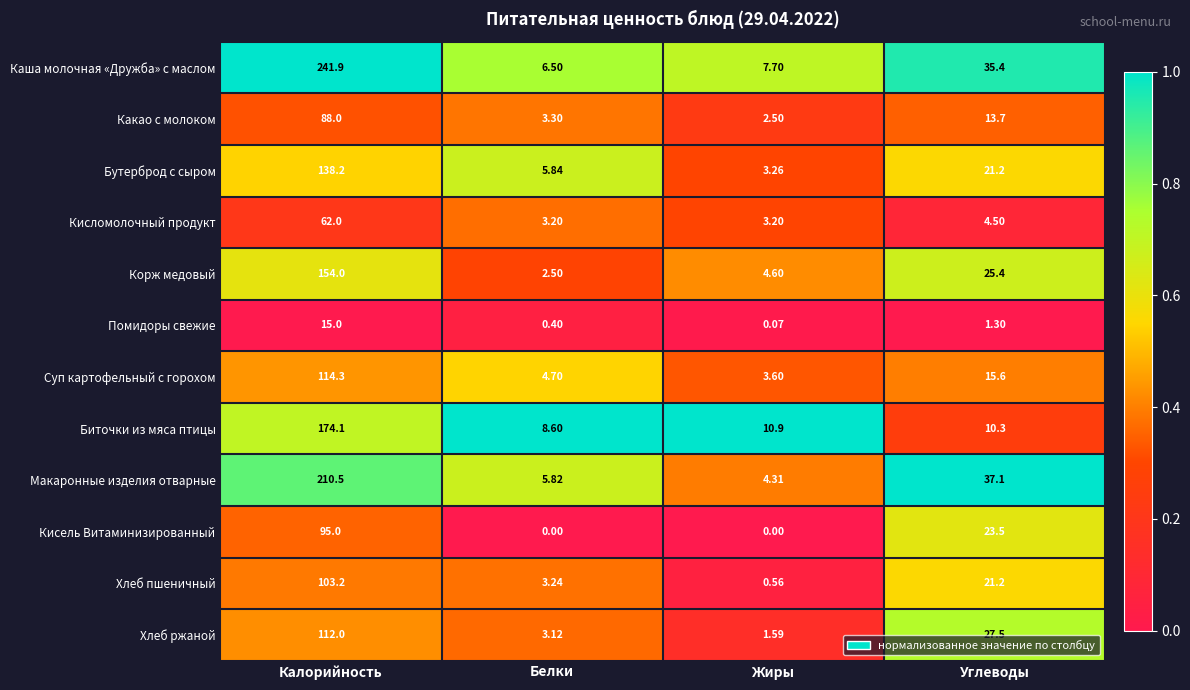

At which category is the sum across all series the highest?

Калорийность